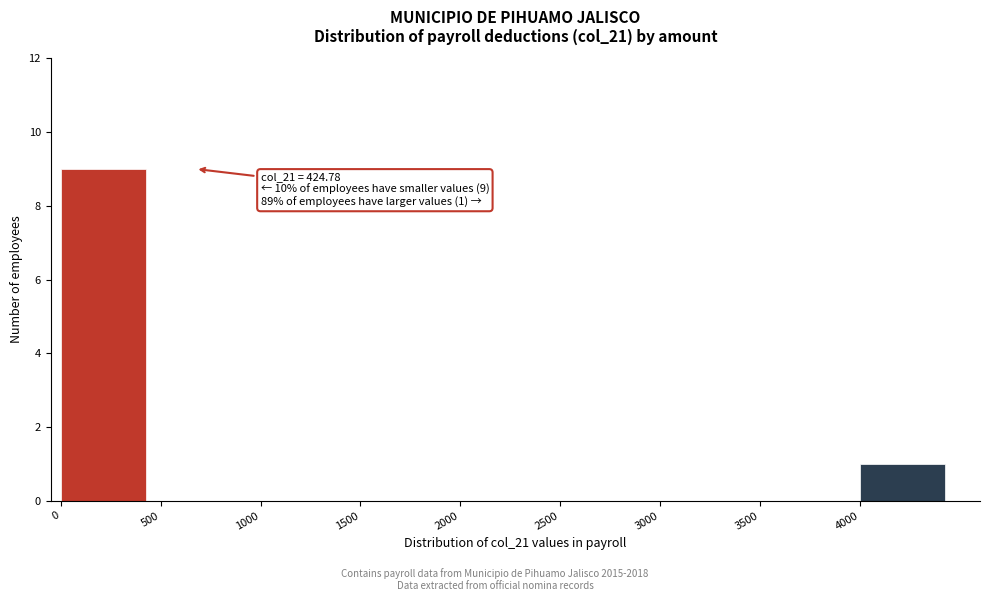

Reading left to right, transcribe all the data shown in this chart.

0=9	500=0	1000=0	1500=0	2000=0	2500=0	3000=0	3500=0	4000=1